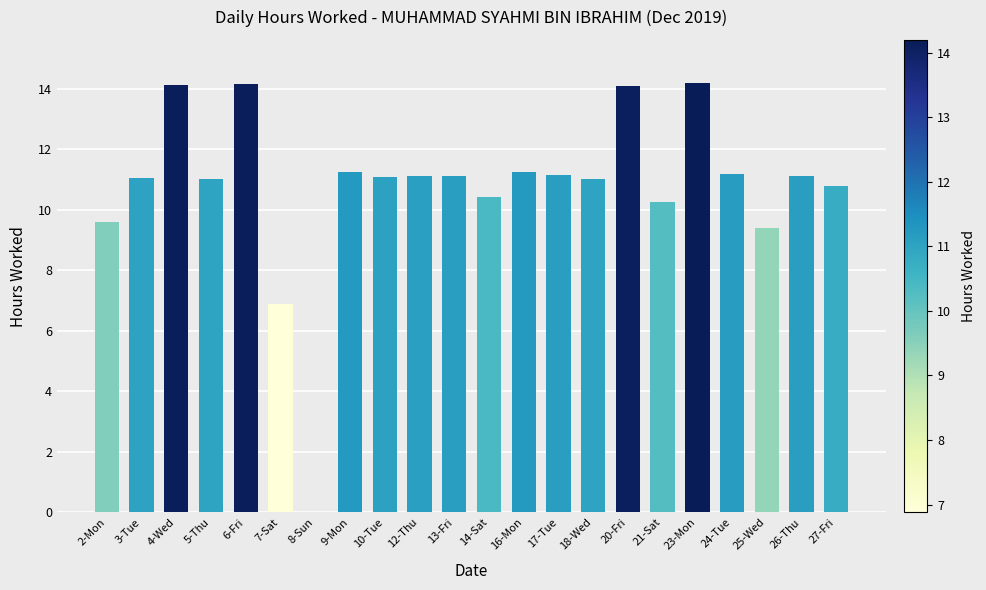

Does the chart contain stacked bars?

No